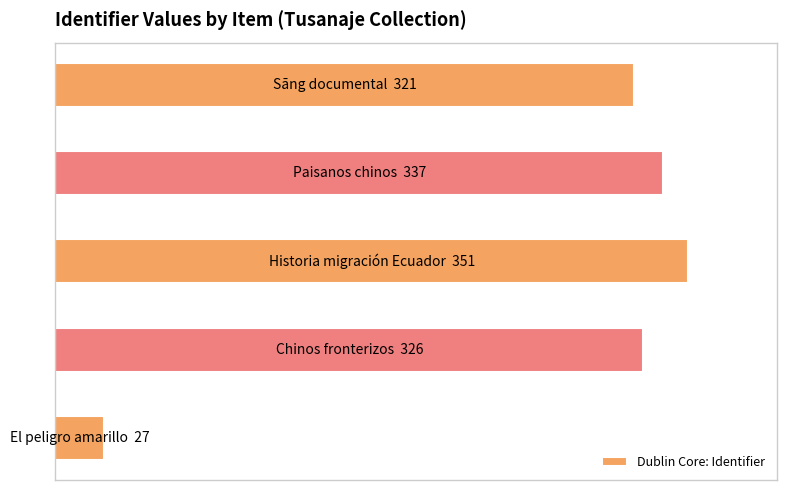

Are the bars horizontal?

Yes